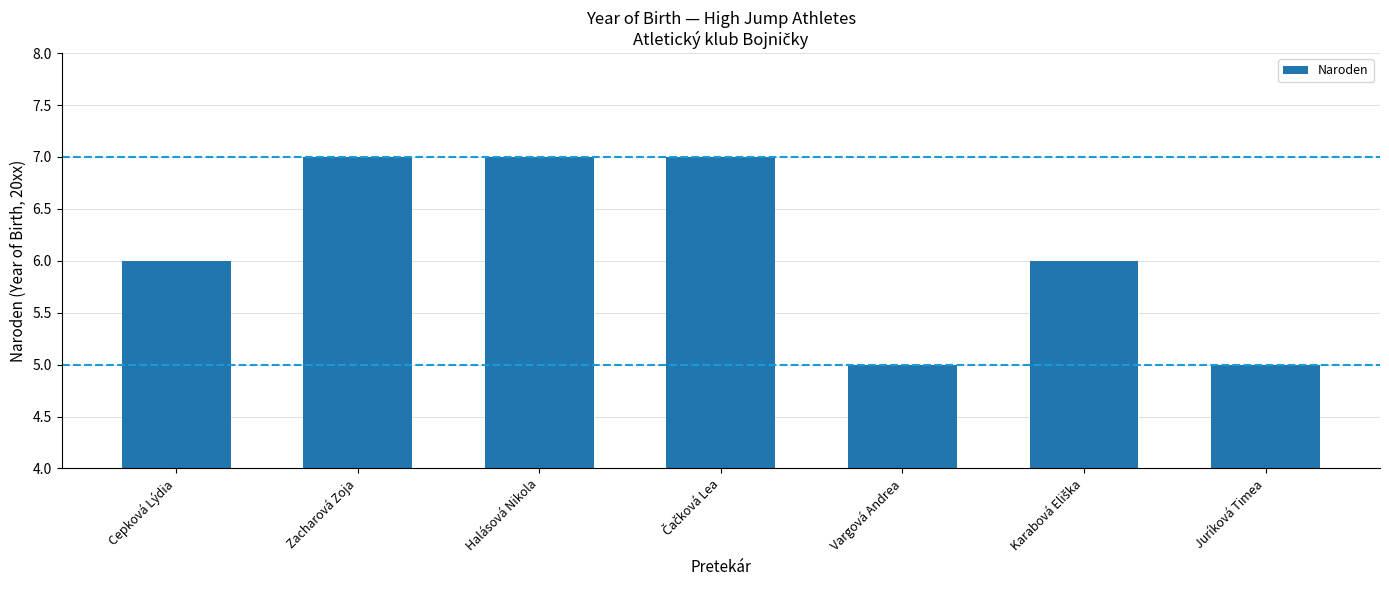

What is the approximate value at Vargová Andrea?

5